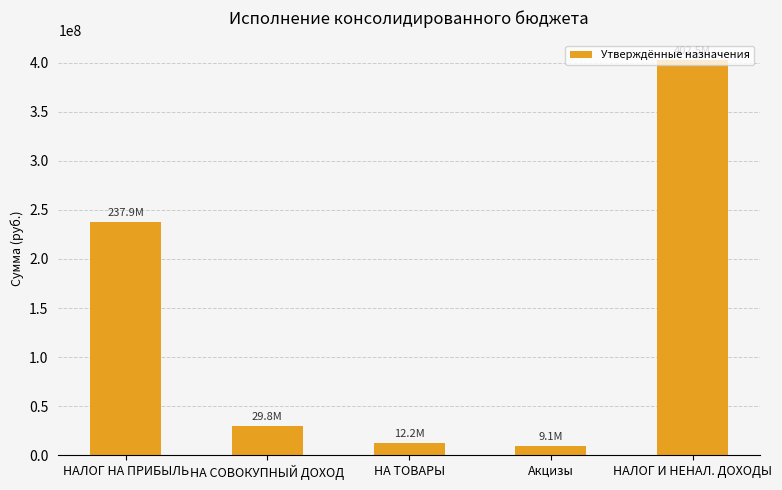

Is it true that the value at НАЛОГ НА ПРИБЫЛЬ is 237888000.0?

True